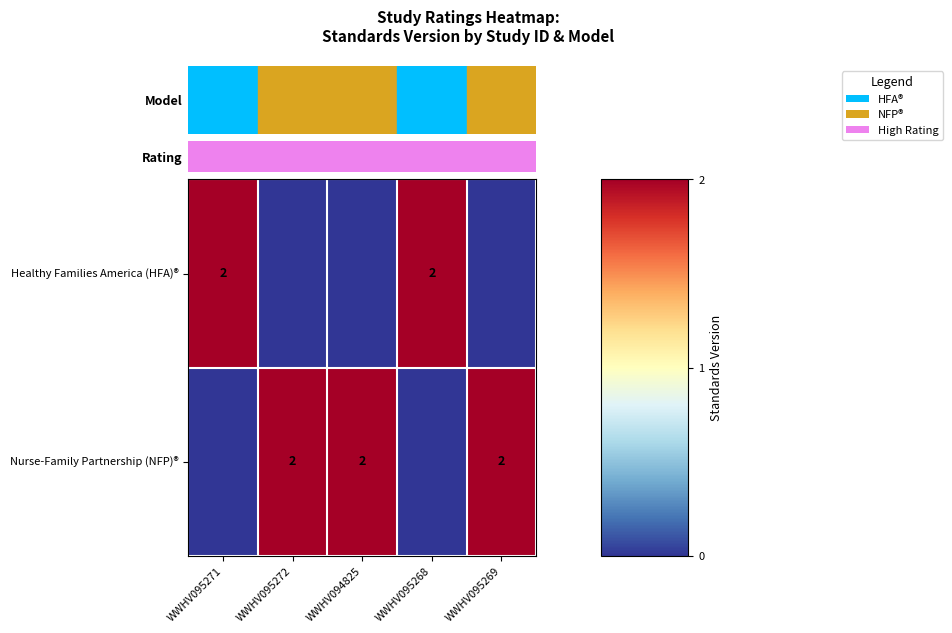

What is the sum of the Healthy Families America (HFA)® values at WWHV095271 and WWHV095272?

2